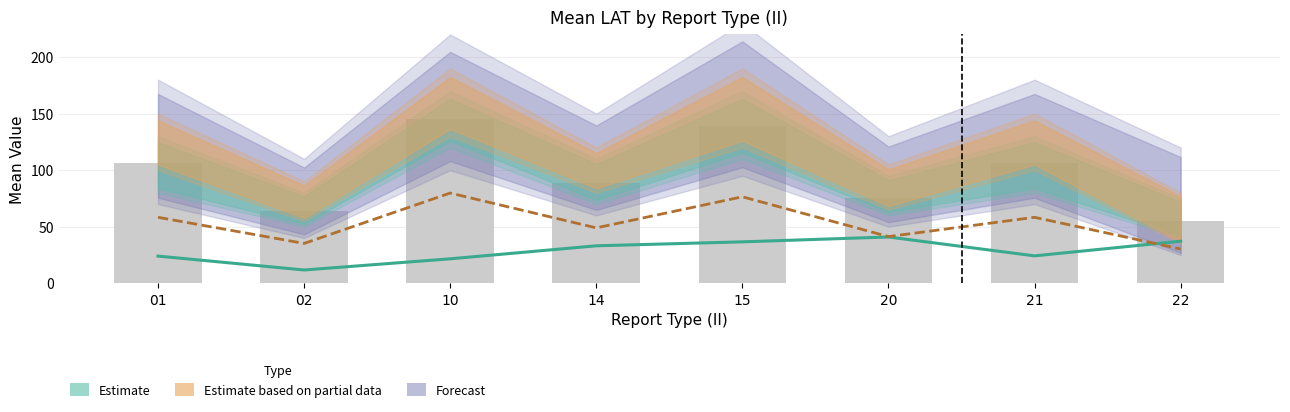

Does the chart contain stacked bars?

No